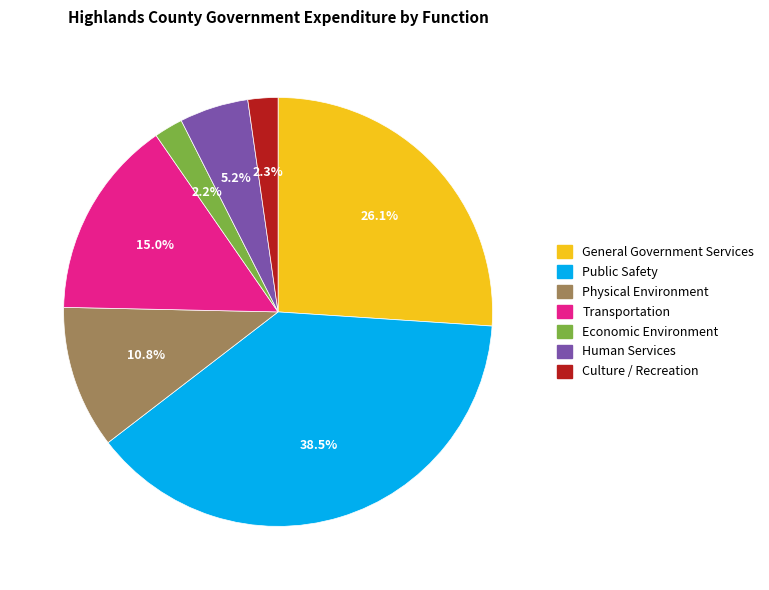

Approximately how many times larger is the value at Human Services compared to Public Safety?

0.1